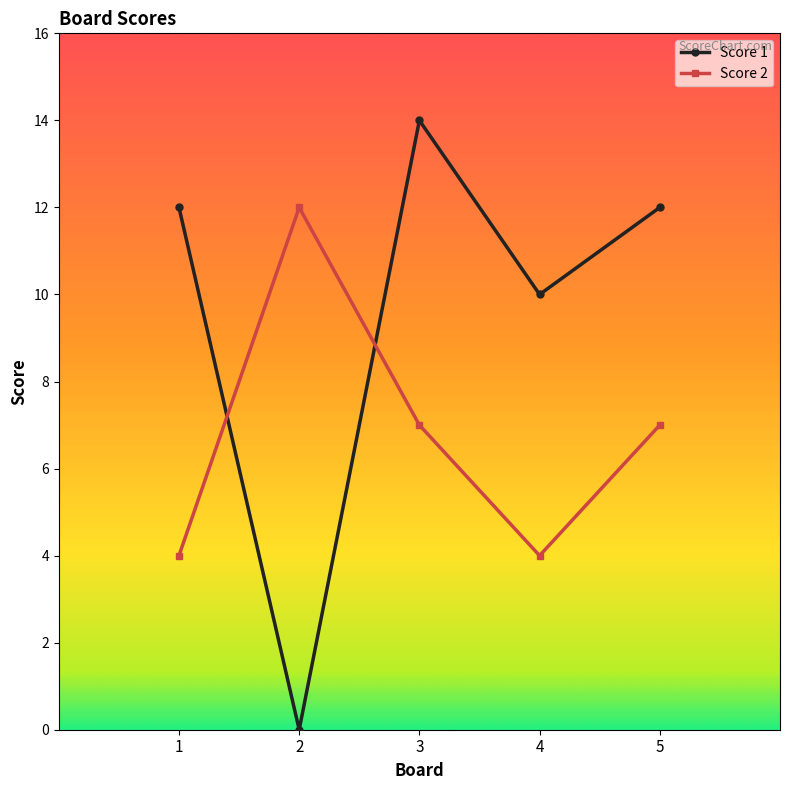

At which category is the sum across all series the highest?

3